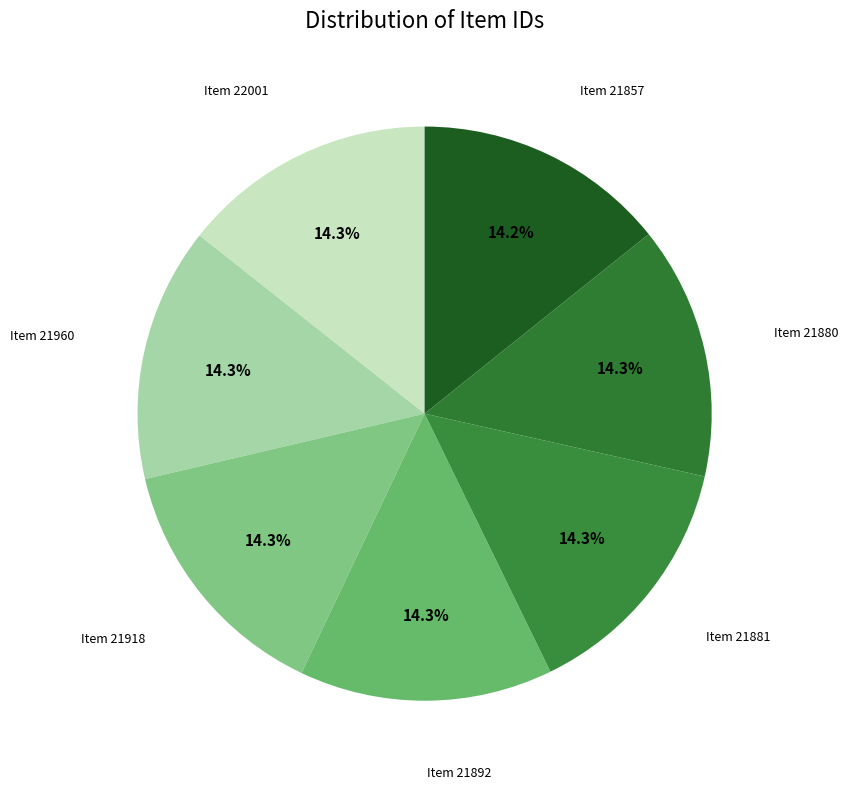

The Item 21918 slice represents 14% of the pie. True or false?

True